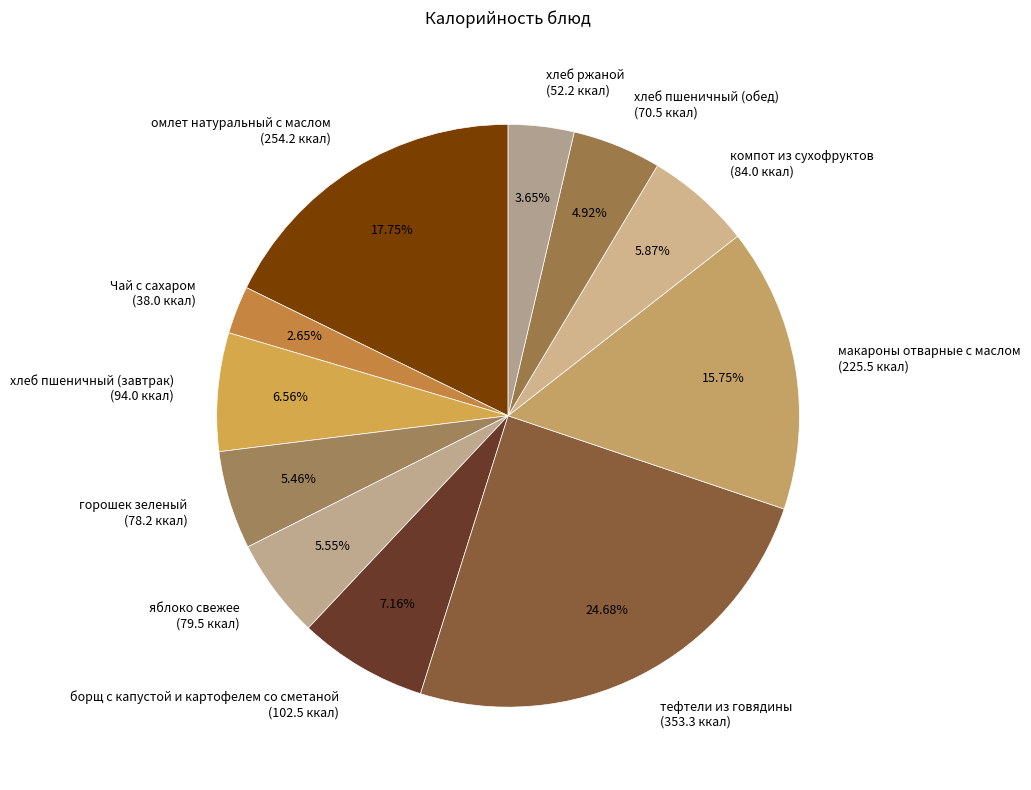

Is it true that хлеб пшеничный (обед) is 5% of the pie?

True